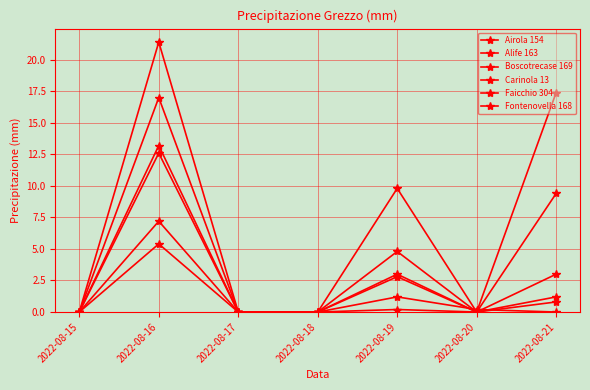

How many lines are shown in the chart?

6